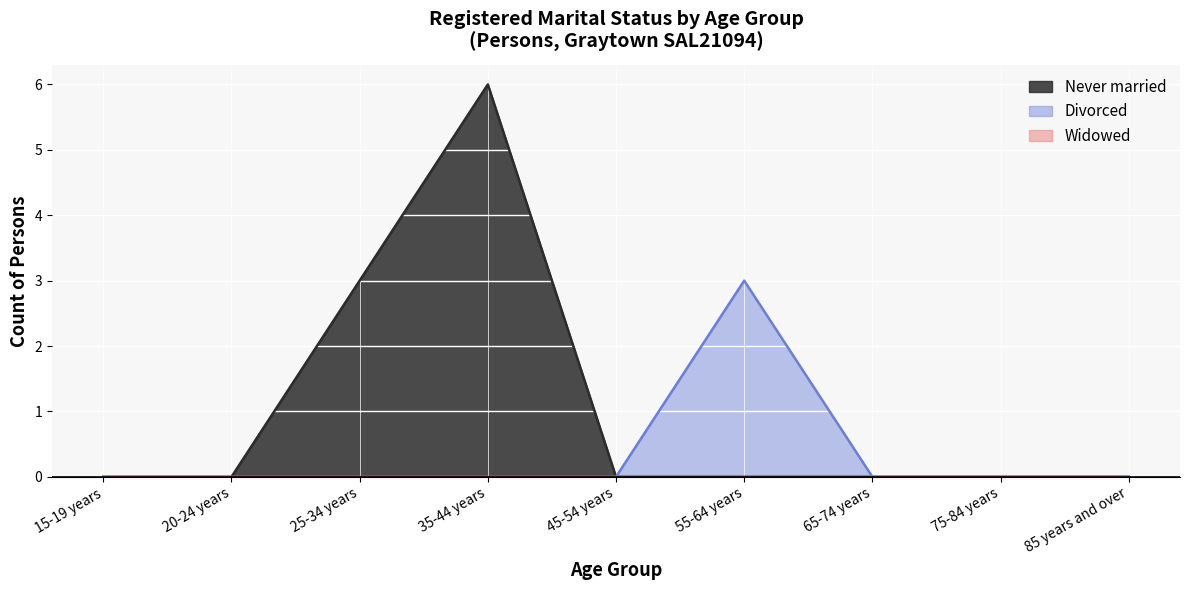

Reading left to right, list all the values displayed in this chart.

Never married: 15-19 years=0	20-24 years=0	25-34 years=3	35-44 years=6	45-54 years=0	55-64 years=0	65-74 years=0	75-84 years=0	85 years and over=0
Divorced: 15-19 years=0	20-24 years=0	25-34 years=0	35-44 years=0	45-54 years=0	55-64 years=3	65-74 years=0	75-84 years=0	85 years and over=0